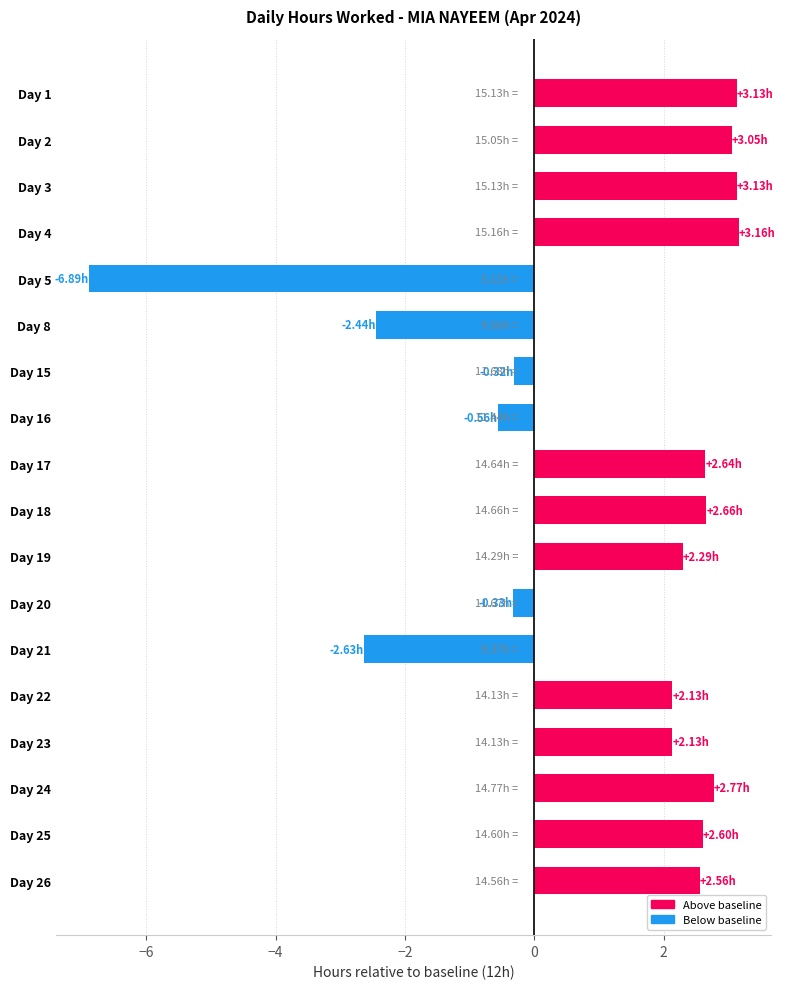

How many series are shown in this chart?

1